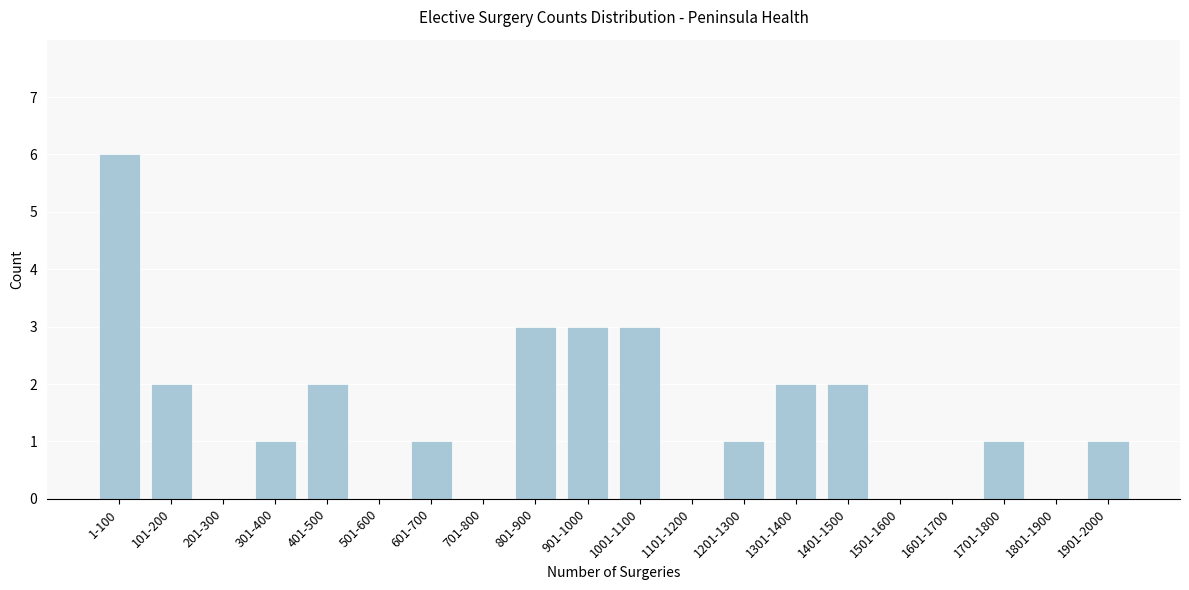

Reading right to left, extract all data points from this chart.

1901-2000=1	1801-1900=0	1701-1800=1	1601-1700=0	1501-1600=0	1401-1500=2	1301-1400=2	1201-1300=1	1101-1200=0	1001-1100=3	901-1000=3	801-900=3	701-800=0	601-700=1	501-600=0	401-500=2	301-400=1	201-300=0	101-200=2	1-100=6